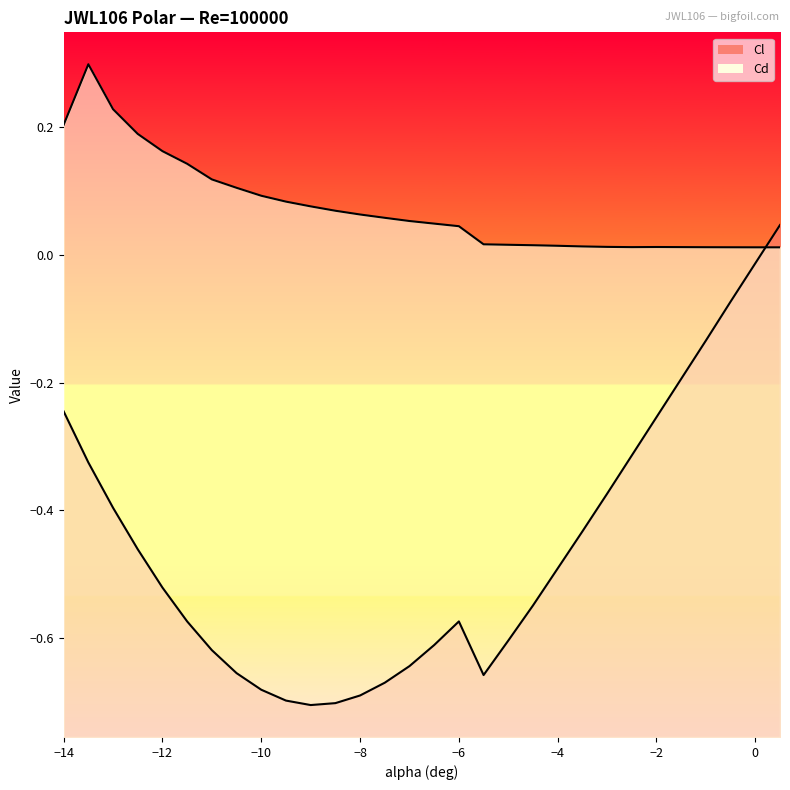

What is the sum of all Cd values?

2.2